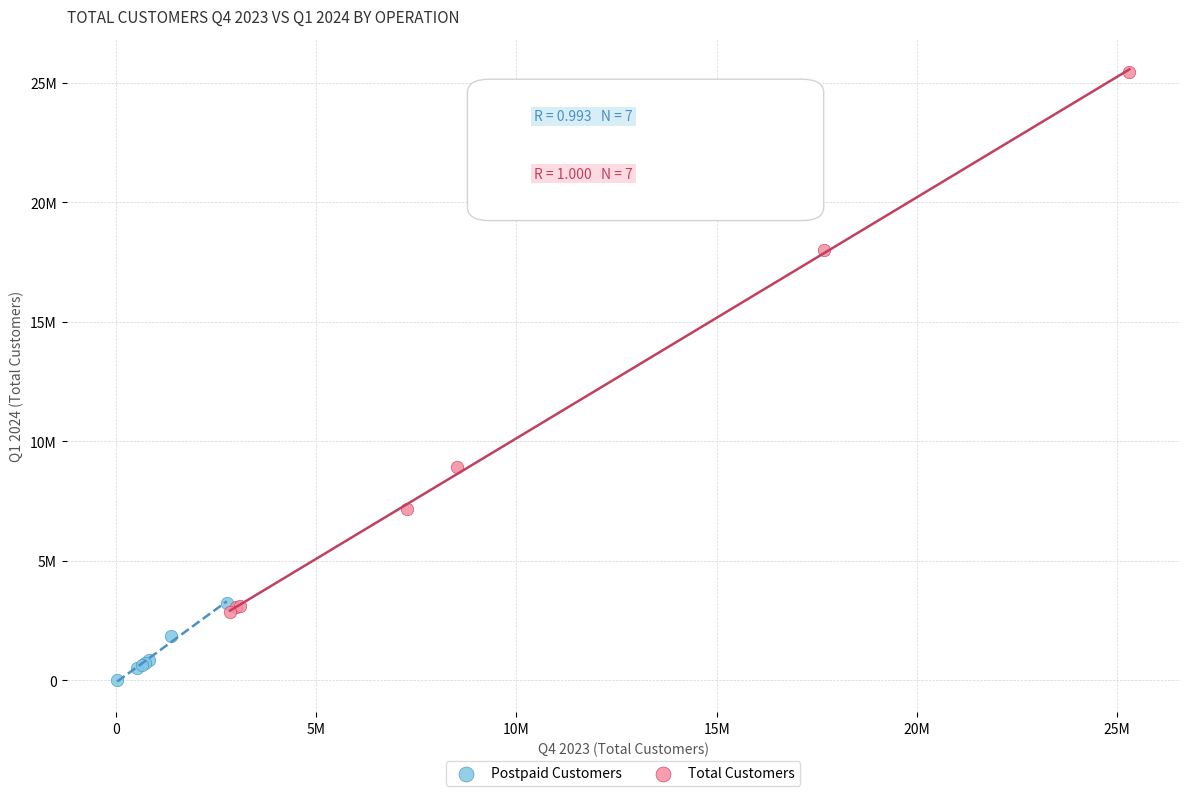

What are all the series names shown in the legend?

Postpaid Customers, Total Customers